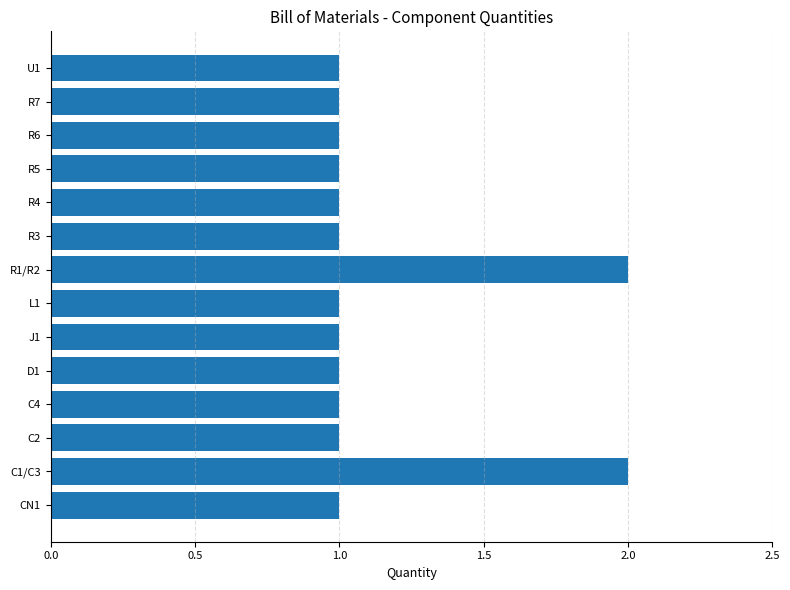

What is the sum of all values?

16